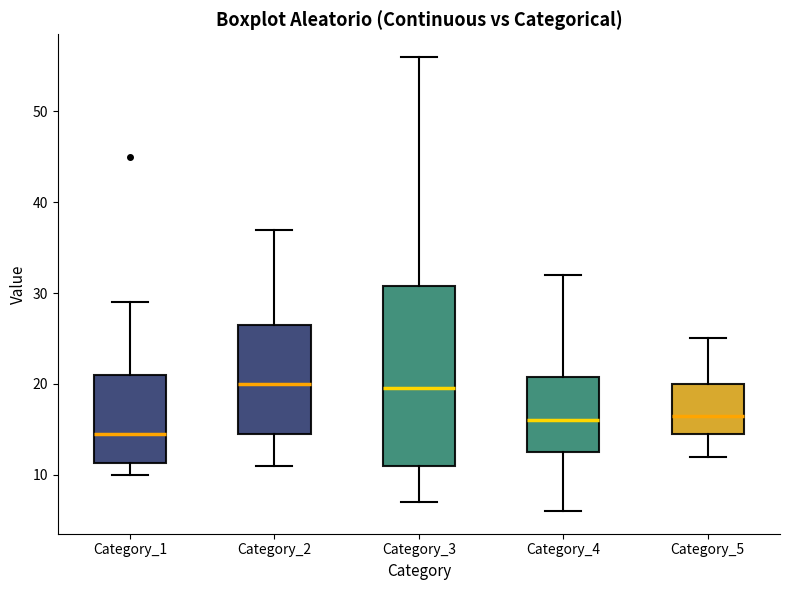

Which box is the tallest, from its lower edge to its upper edge?

Category_3